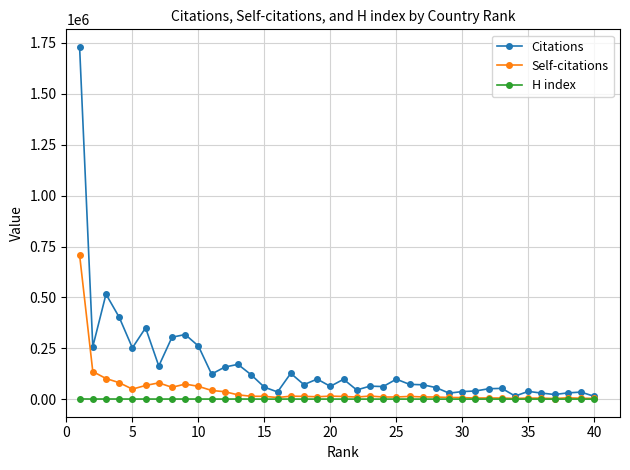

What is the average value of the Citations series?

163532